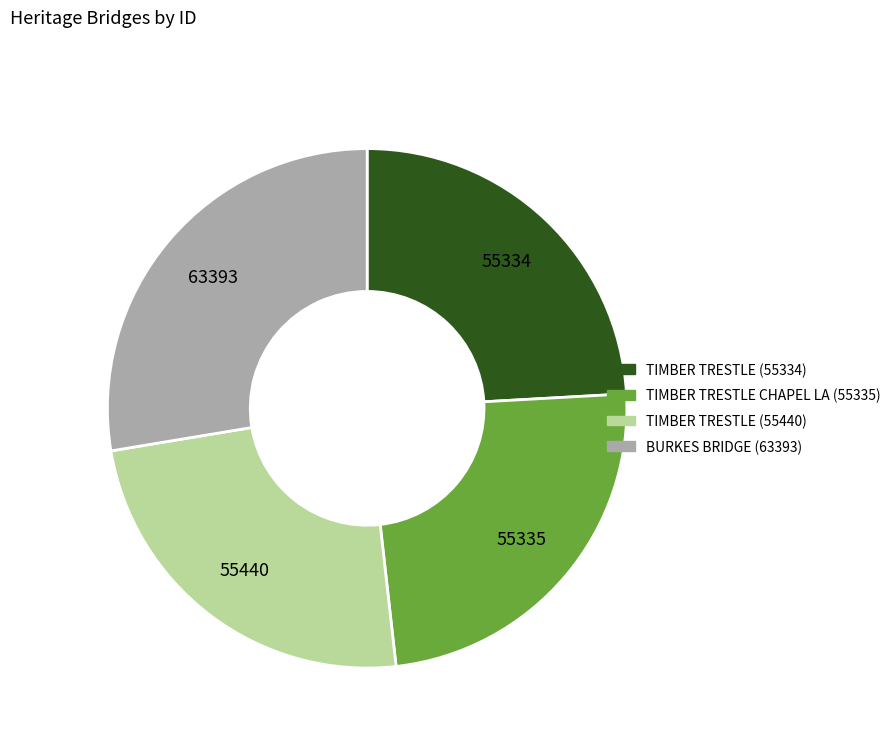

Is there any slice that represents more than half of the pie?

No